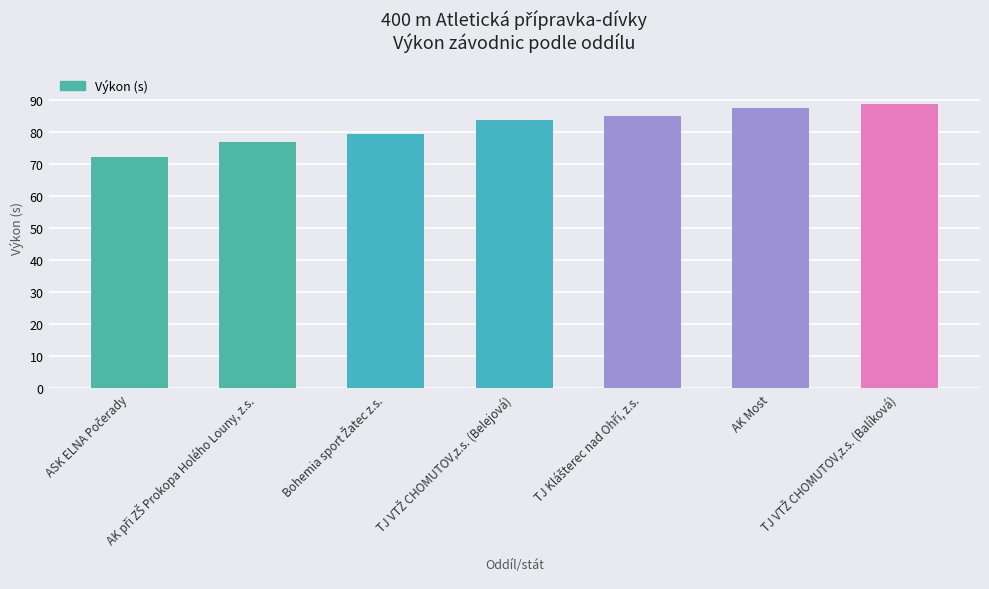

What is the difference between the maximum and minimum values?

16.4